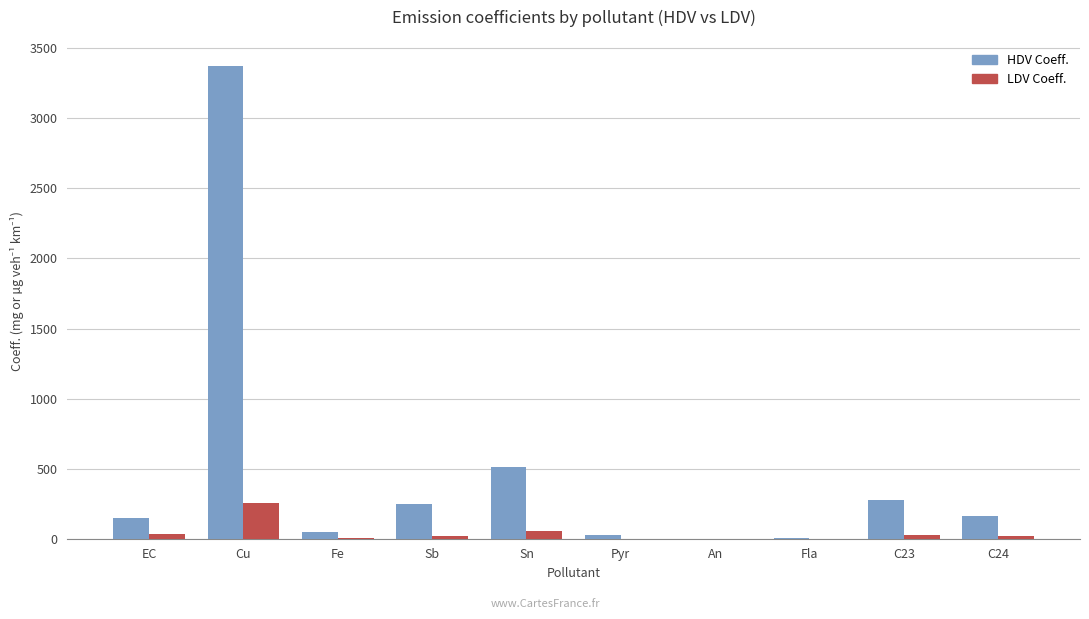

Which category has the highest value in the LDV Coeff. series?

Cu